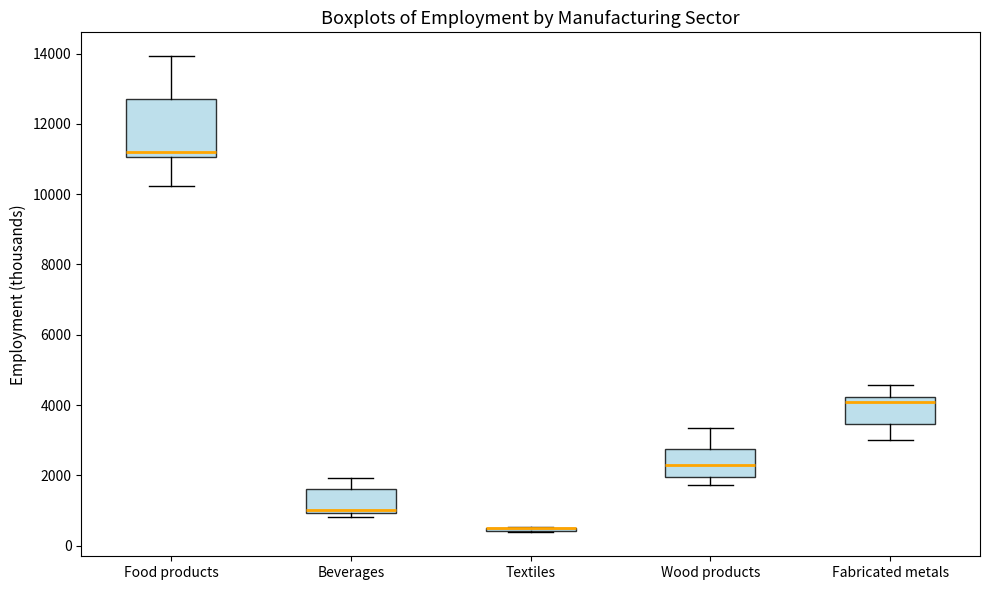

Which box is the tallest, from its lower edge to its upper edge?

Food products